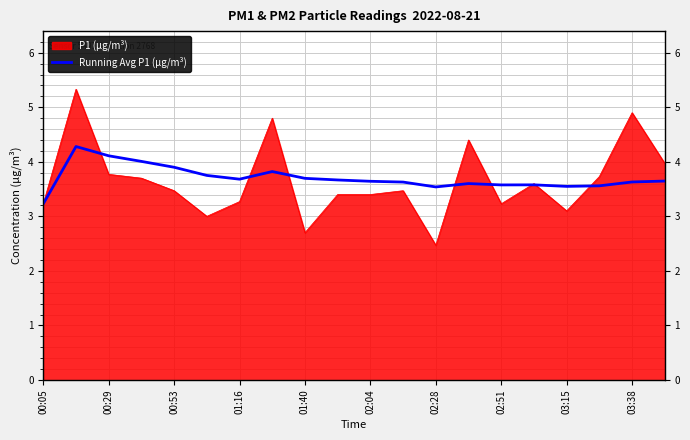

How many lines are shown in the chart?

1